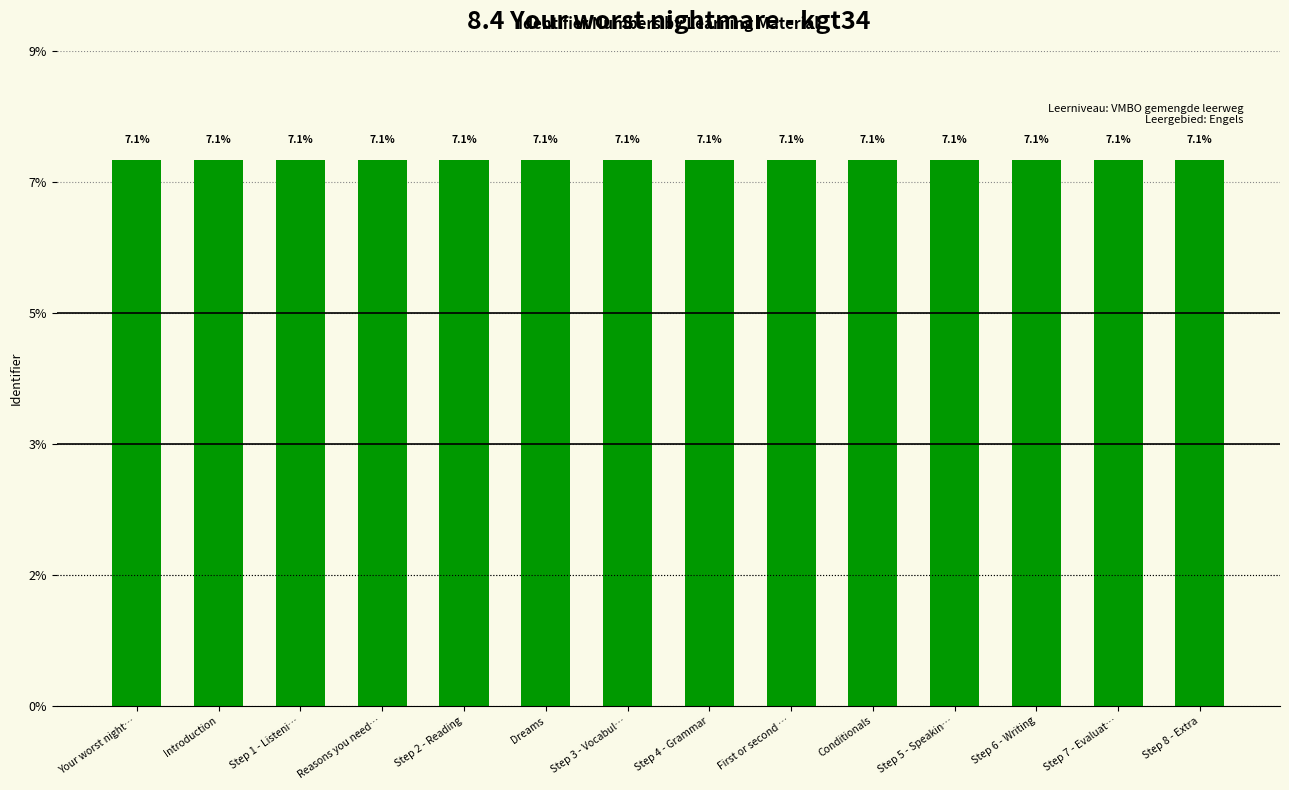

How many values are between 7 and 8?

14